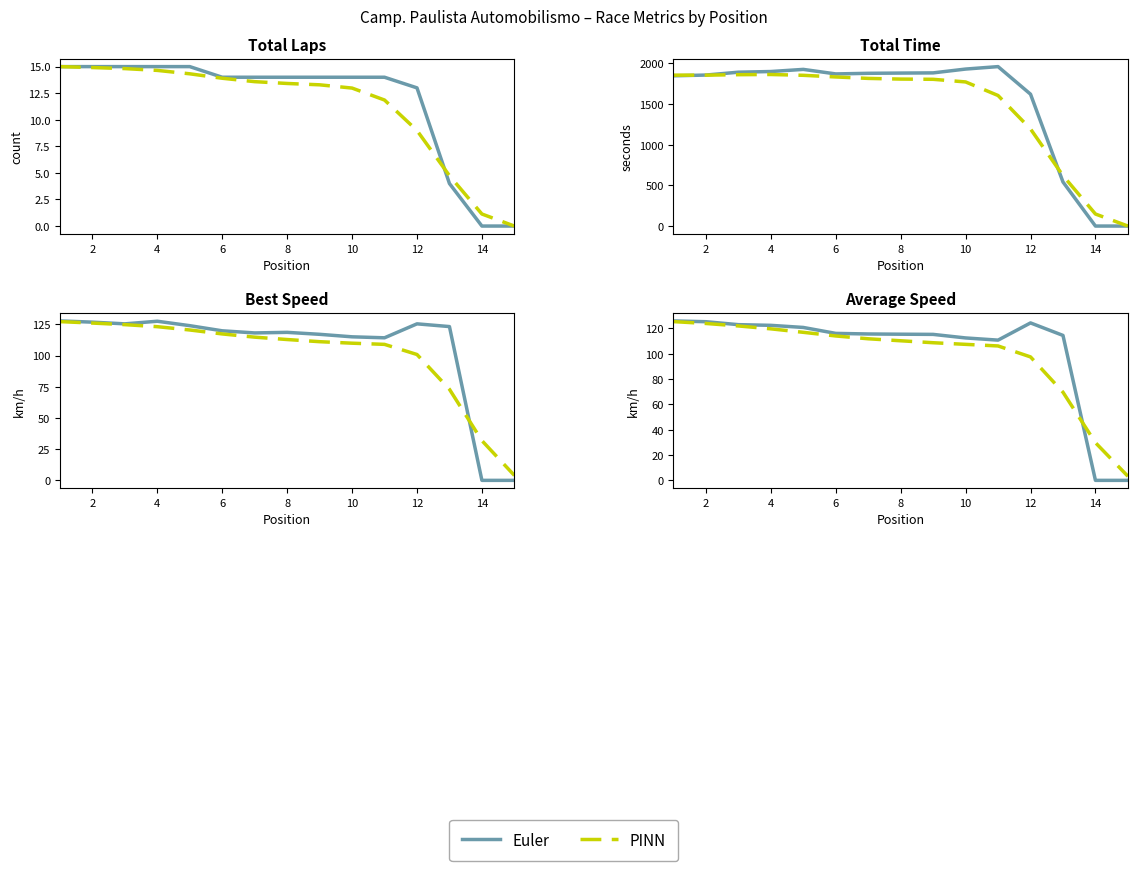

What is the difference between the second highest and second lowest values in the Euler series?

125.3